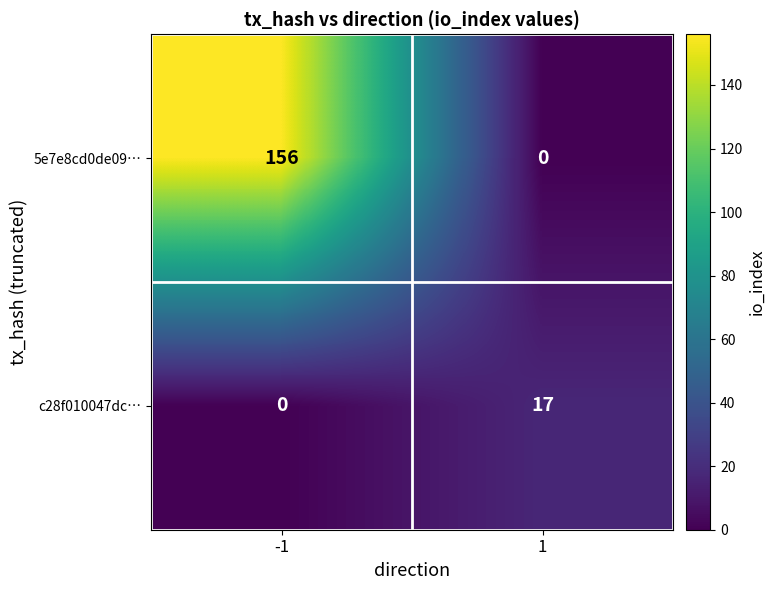

Rank the series by their average value, from lowest to highest.

c28f010047dc…, 5e7e8cd0de09…